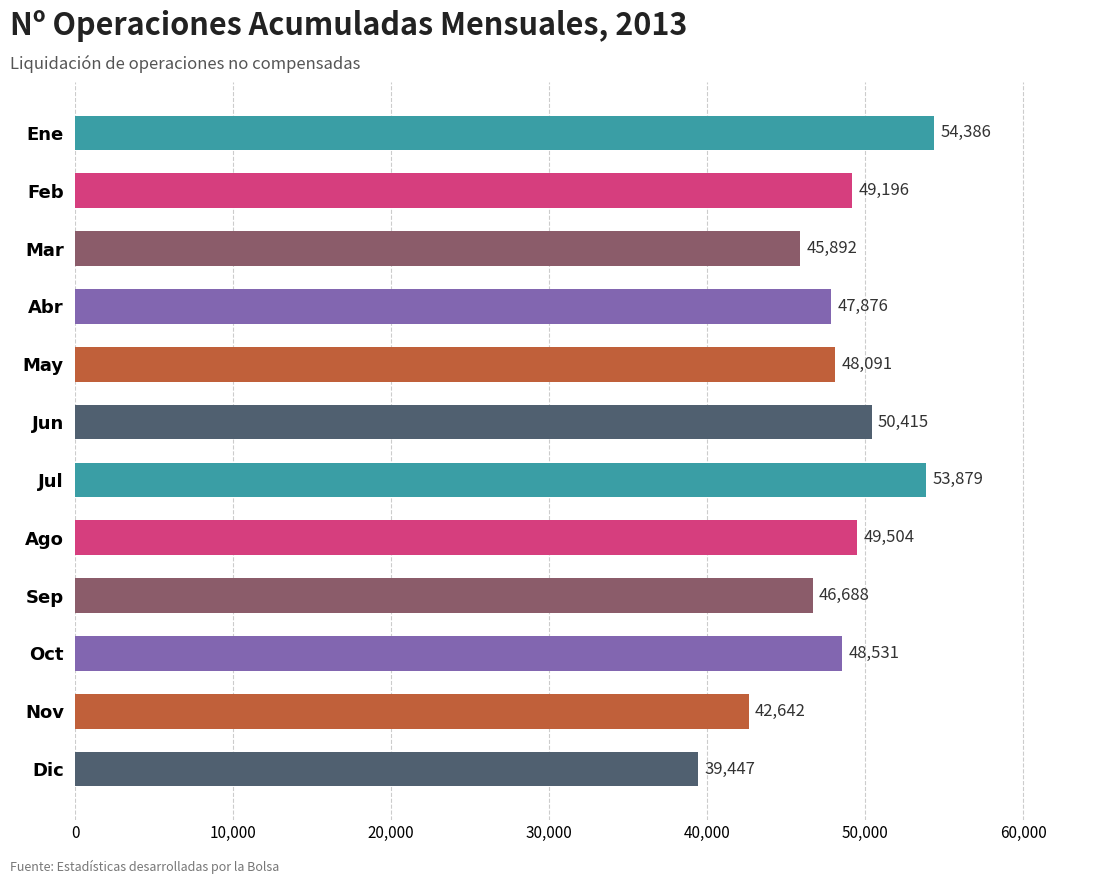

Which label corresponds to the smallest value in the chart?

Dic